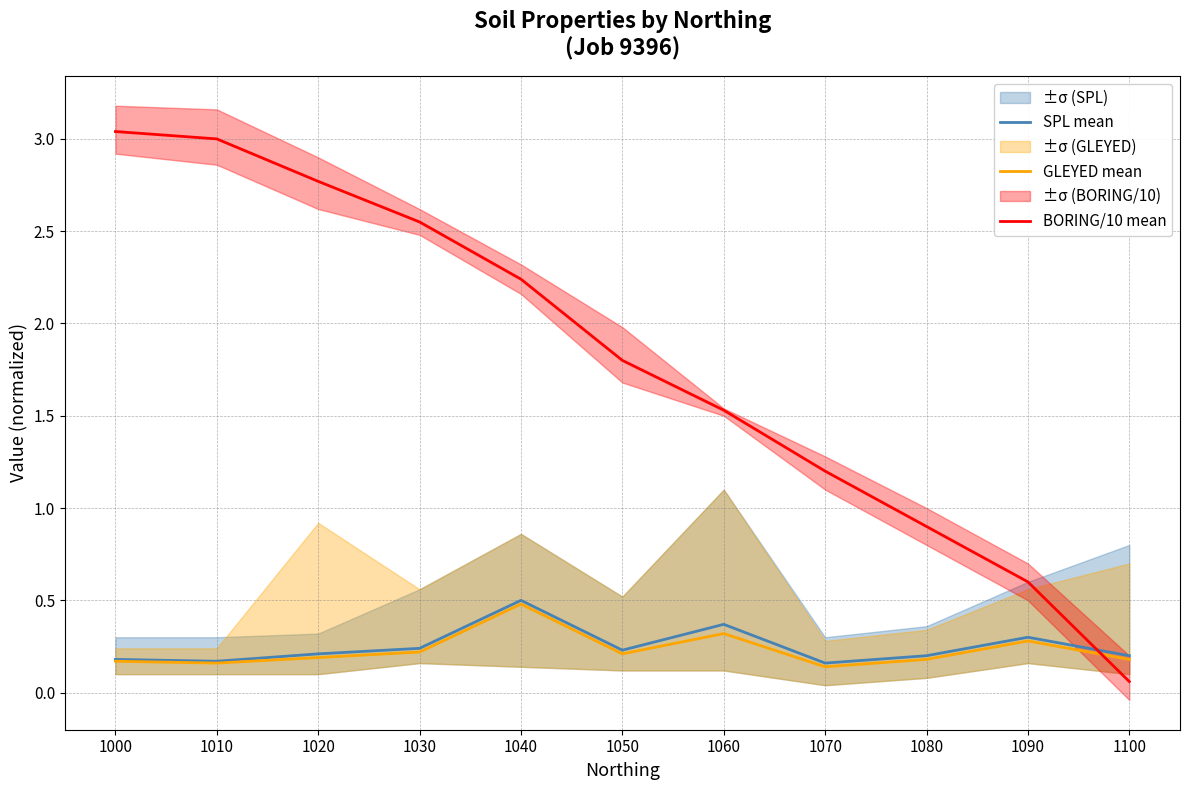

True or false: GLEYED mean and SPL mean cross at least once.

False